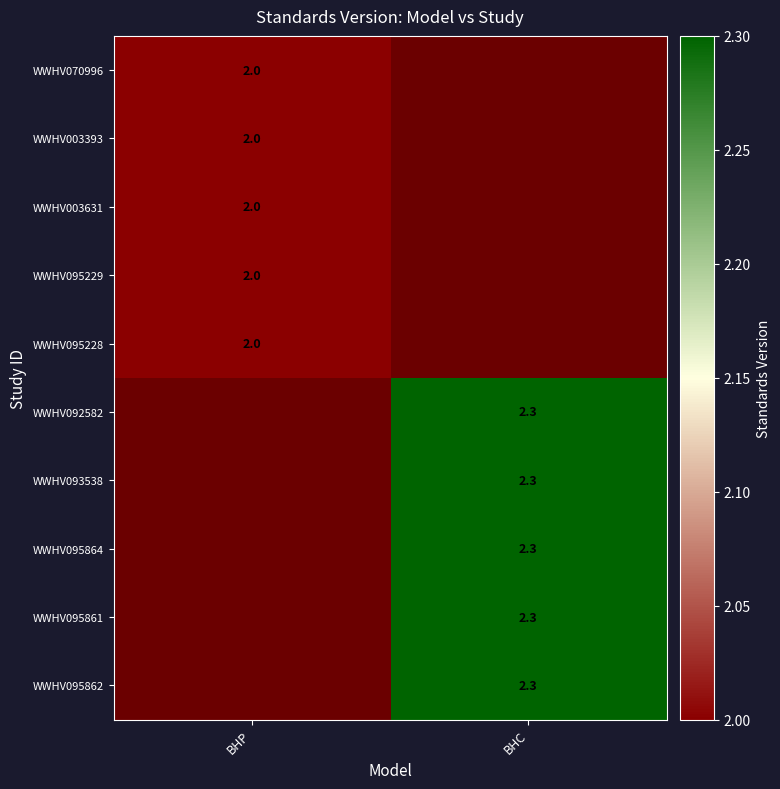

True or false: WWHV003631 has a value of 2.9 at BHP.

False